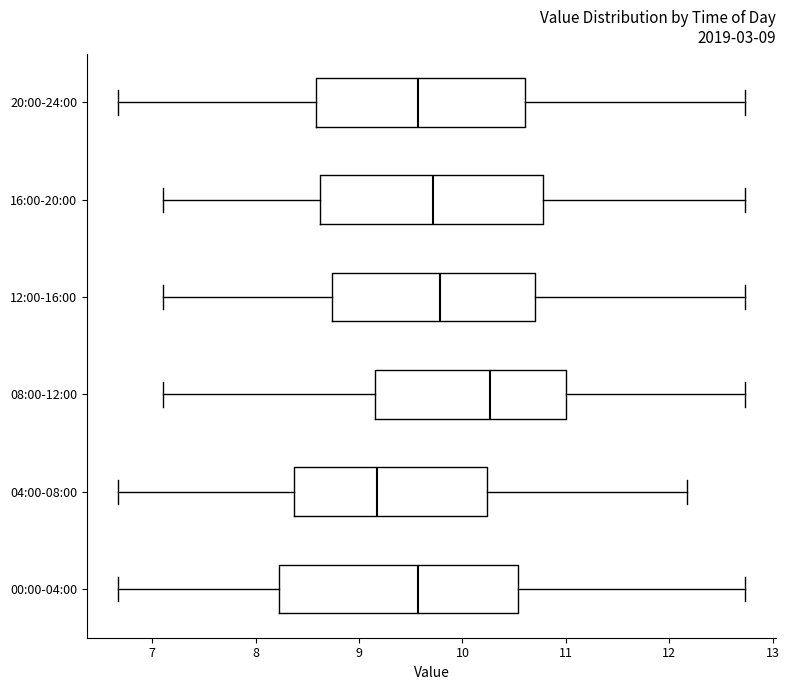

Which box is the widest, from its left edge to its right edge?

00:00-04:00